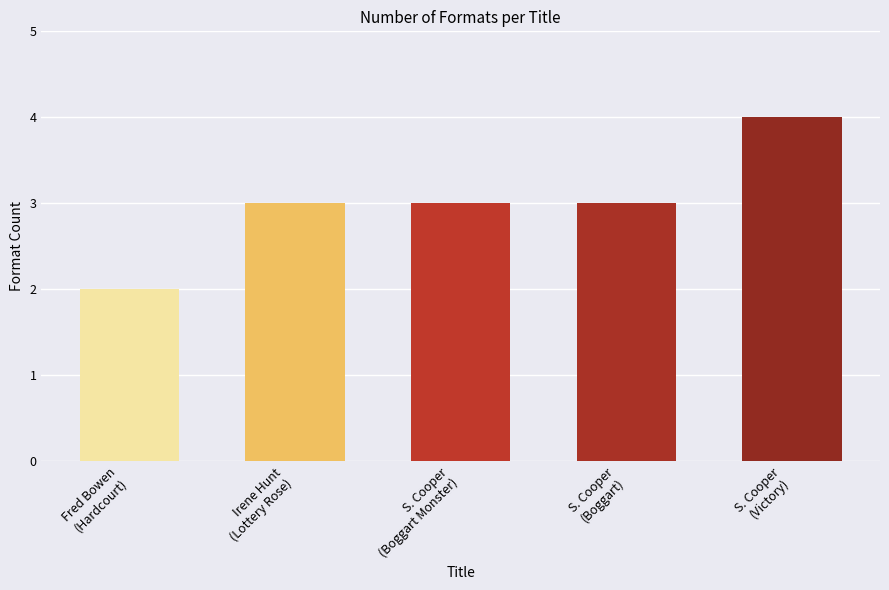

The value at S. Cooper
(Boggart Monster) is 5. True or false?

False